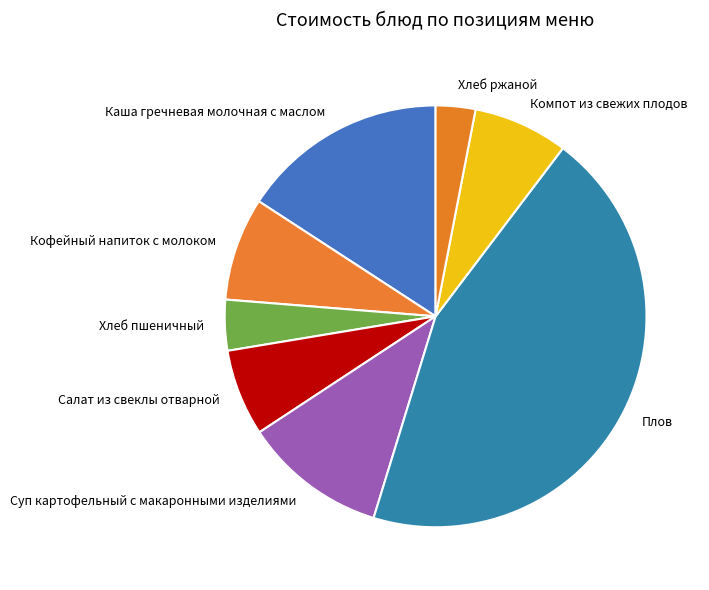

The Кофейный напиток с молоком slice represents 1% of the pie. True or false?

False